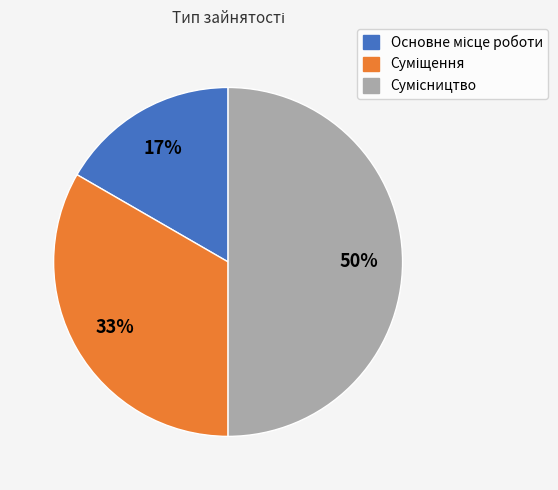

To the nearest percent, what is the average slice percentage?

33%